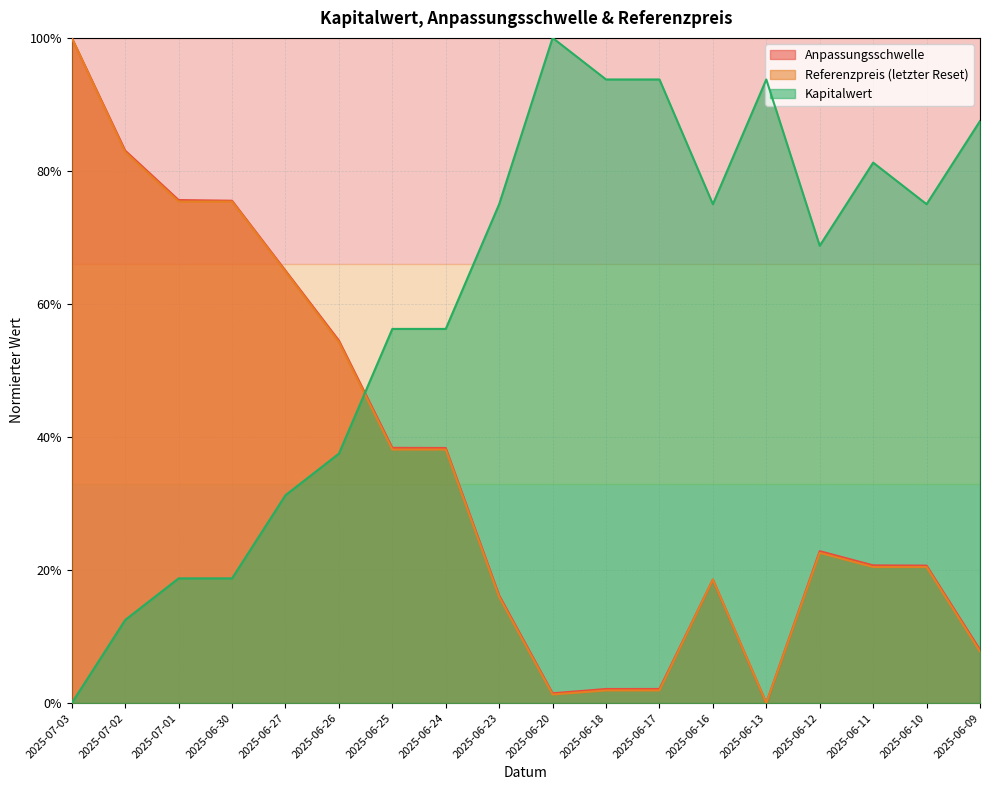

What position from the left is 2025-06-24?

8